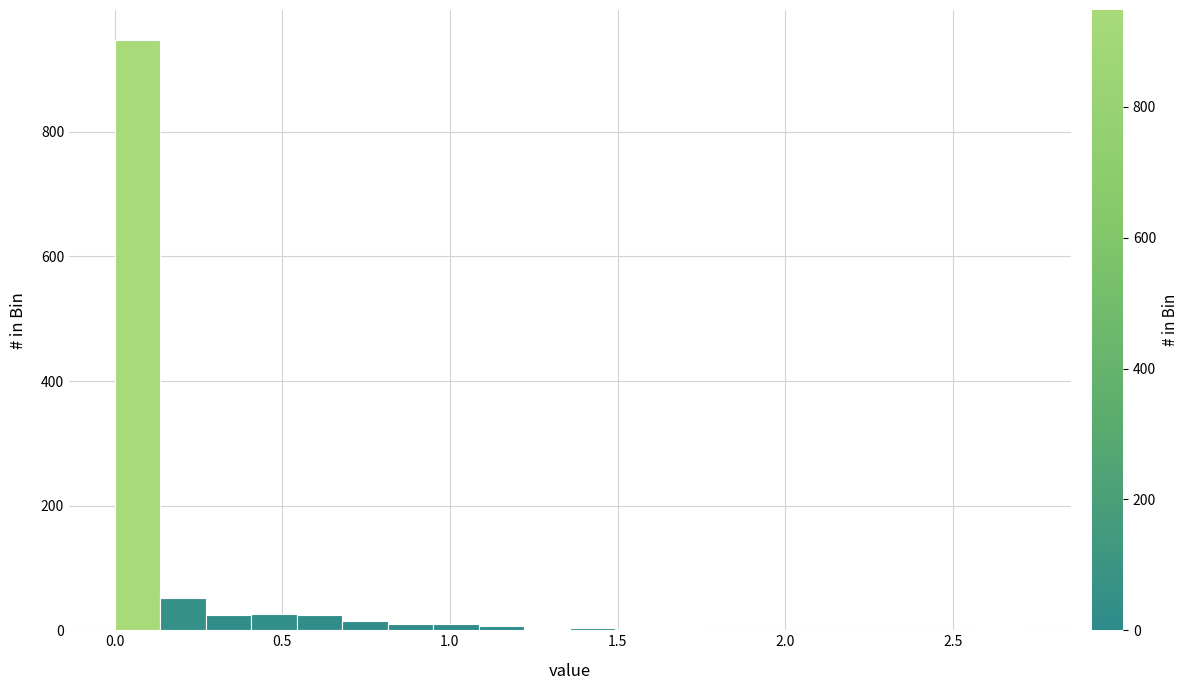

Read against the x-axis, roughly where is the centre of the tallest bar?

0.05